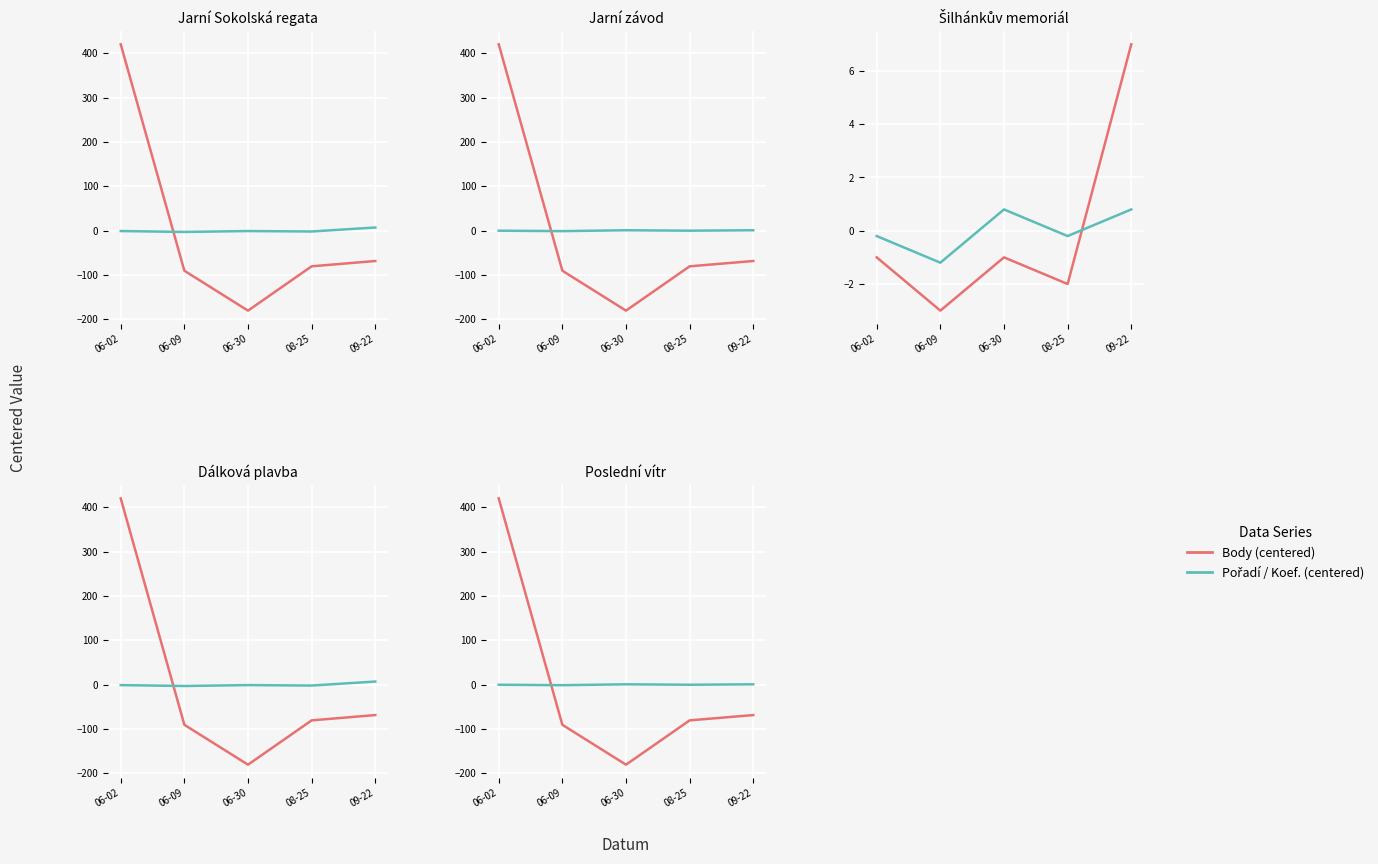

How many intersections are there between Pořadí / Koef. (centered) and Body (centered)?

1